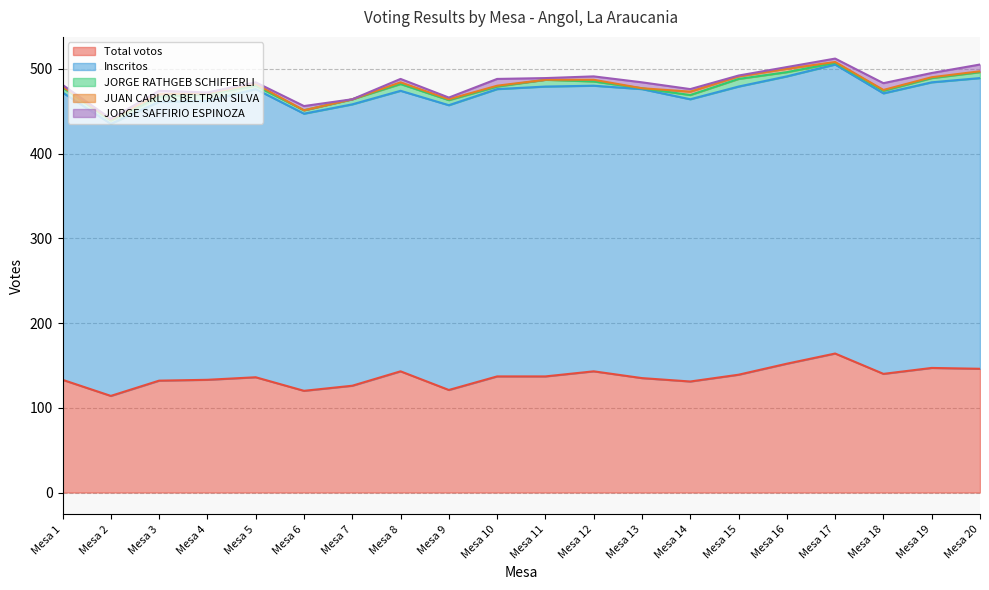

Where does the JUAN CARLOS BELTRAN SILVA series first go above 1?

Mesa 3